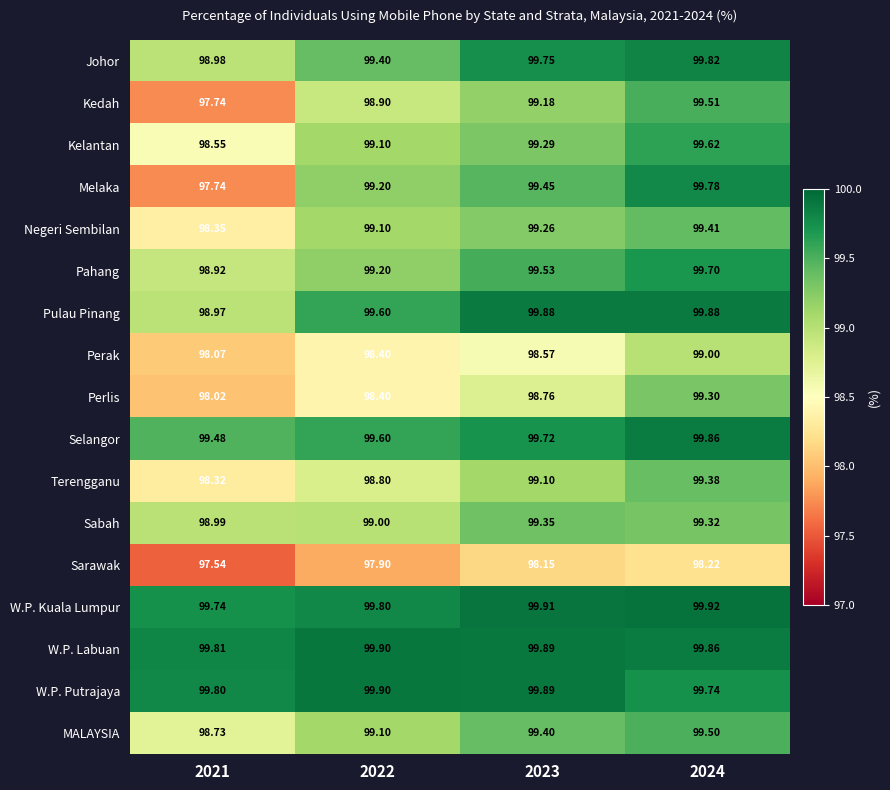

Which series changed the most between 2021 and 2024?

Melaka